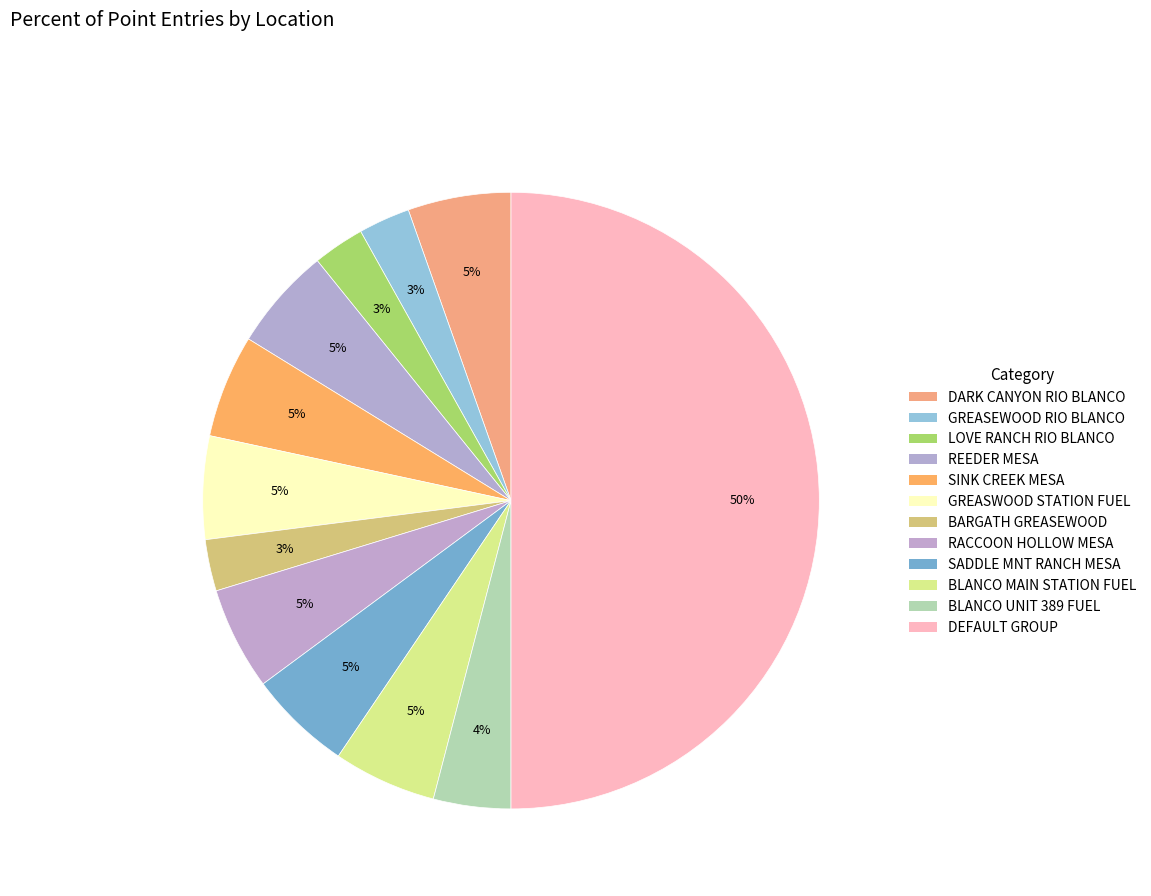

How many slices are in this pie chart?

12